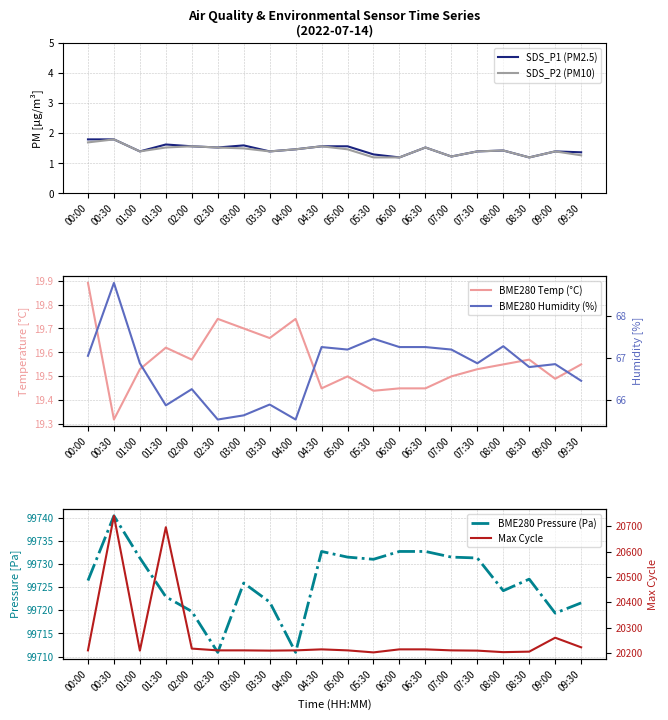

What is the label of the 15th point from the right?

02:30